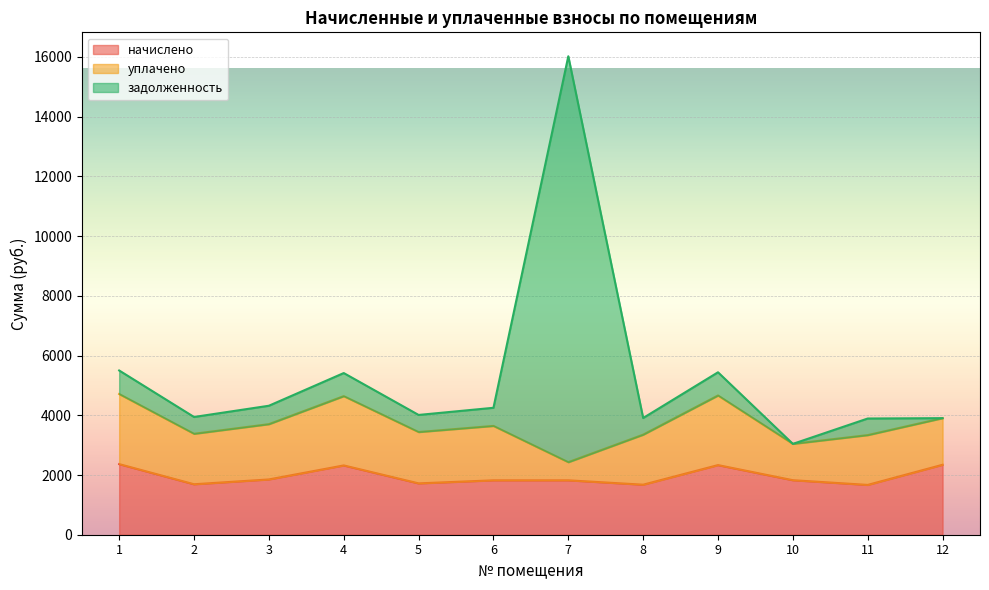

Read the начислено value at 9.

2331.6